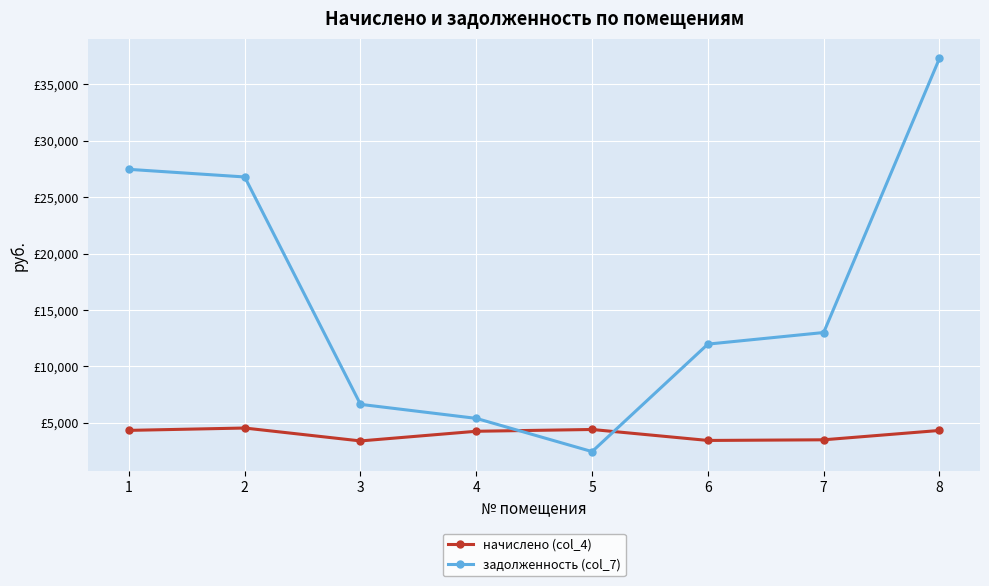

Where do задолженность (col_7) and начислено (col_4) first cross each other?

4 and 5